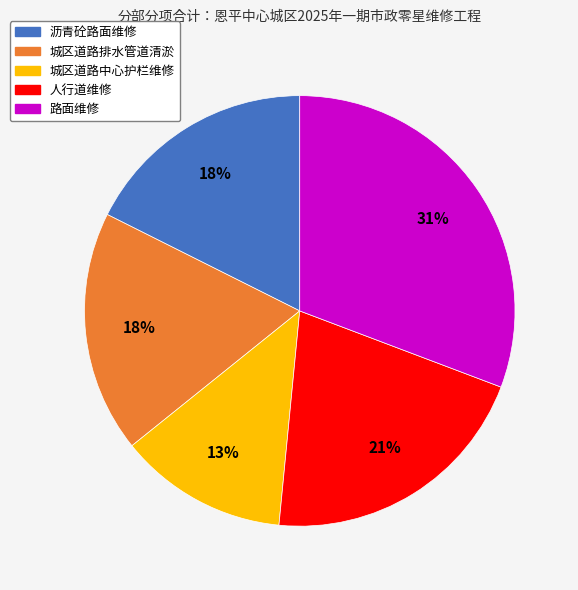

To the nearest percent, what is the difference between the largest and smallest slice percentages?

18%